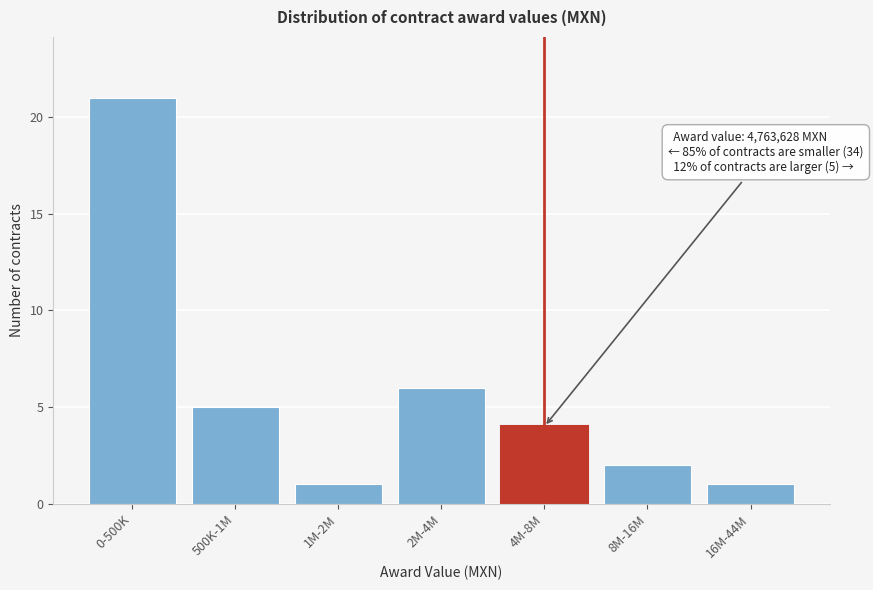

Reading left to right, what are all the values shown in this chart?

21	5	1	6	4	2	1